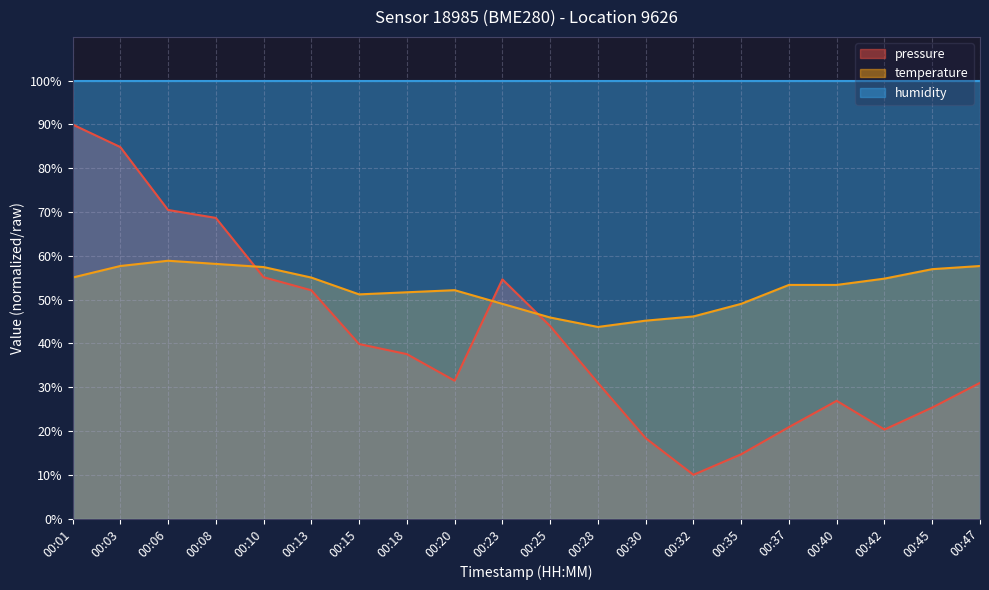

Rank the series at 00:08 from lowest to highest value.

temperature, pressure, humidity